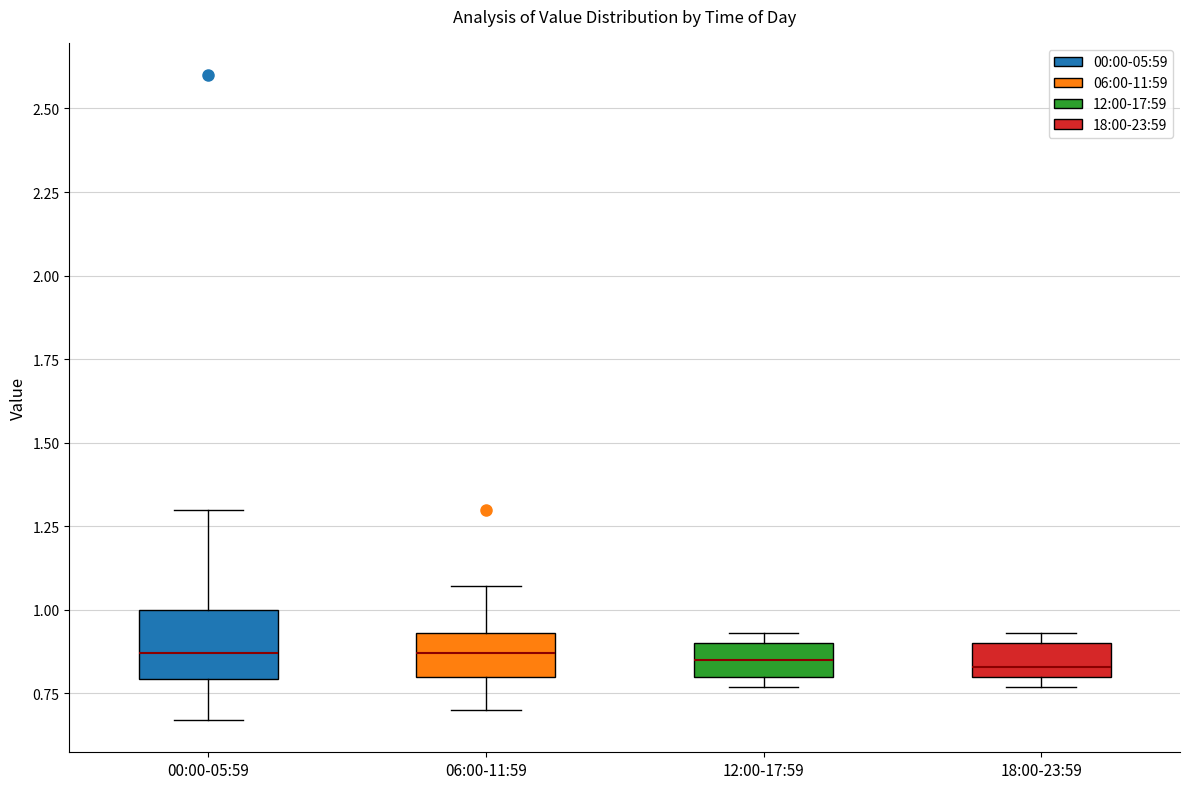

Reading left to right, transcribe this box plot: for each box, give where its median line is, the range the box spans, and where its two whiskers end, as read against the y-axis. The values are not printed on the chart, so give them approximately, as read against the axis.

00:00-05:59: median 0.85, box 0.80 to 1.00, whiskers 0.65 to 1.30
06:00-11:59: median 0.85, box 0.80 to 0.95, whiskers 0.70 to 1.05
12:00-17:59: median 0.85, box 0.80 to 0.90, whiskers 0.75 to 0.95
18:00-23:59: median 0.85, box 0.80 to 0.90, whiskers 0.75 to 0.95